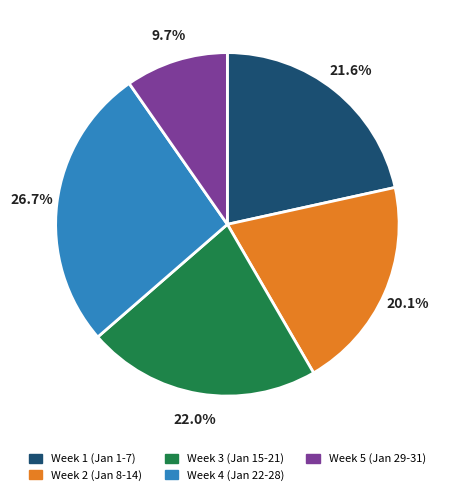

What percentage is NOT represented by Week 2 (Jan 8-14)?

79.9%